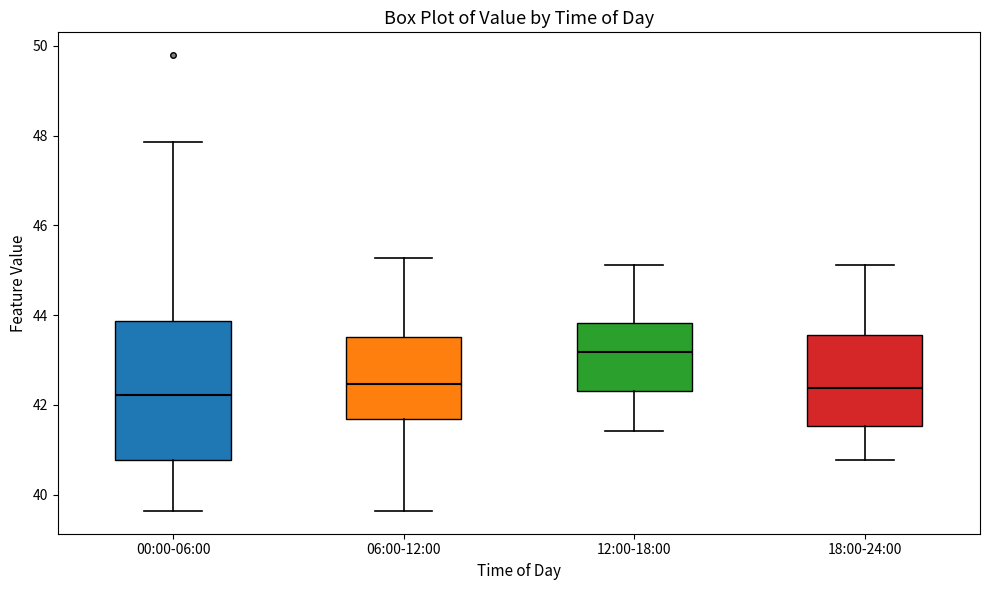

Comparing the boxes themselves (not the whiskers), which one is the tallest?

00:00-06:00